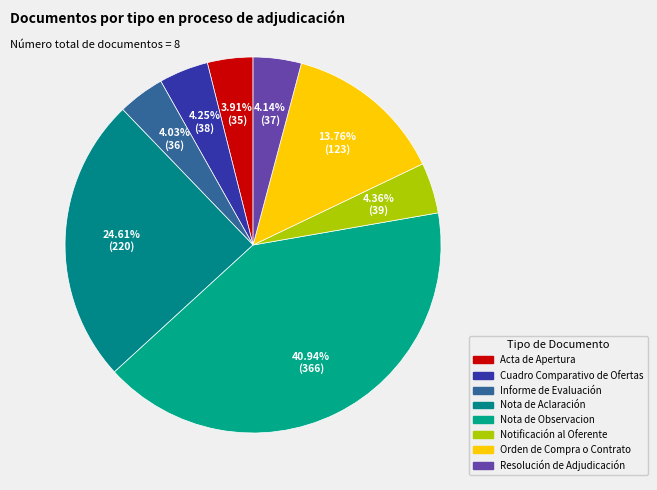

To the nearest percent, what is the average slice percentage?

12%